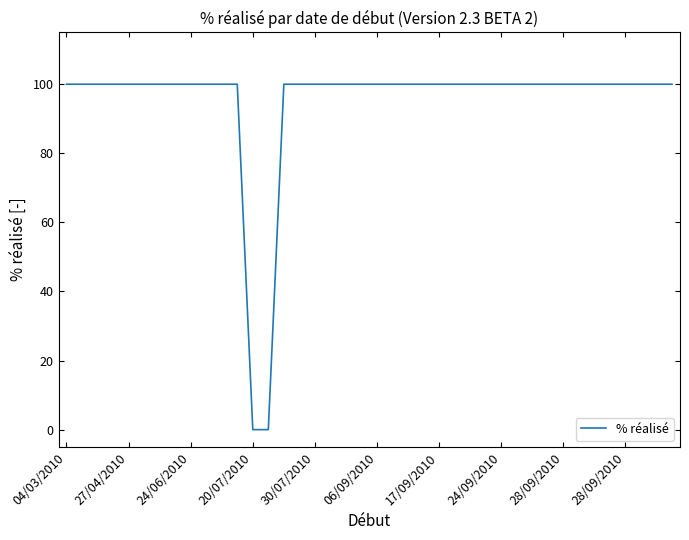

What is the difference between the maximum and minimum values?

100